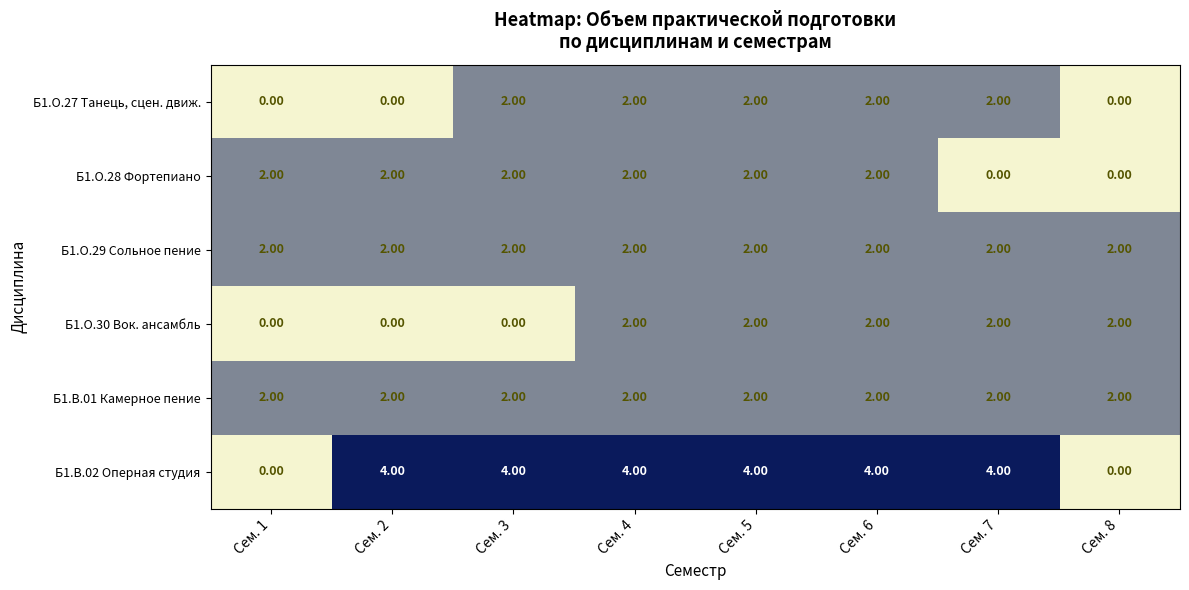

Between Сем. 1 and Сем. 5, which series saw the biggest shift?

Б1.В.02 Оперная студия